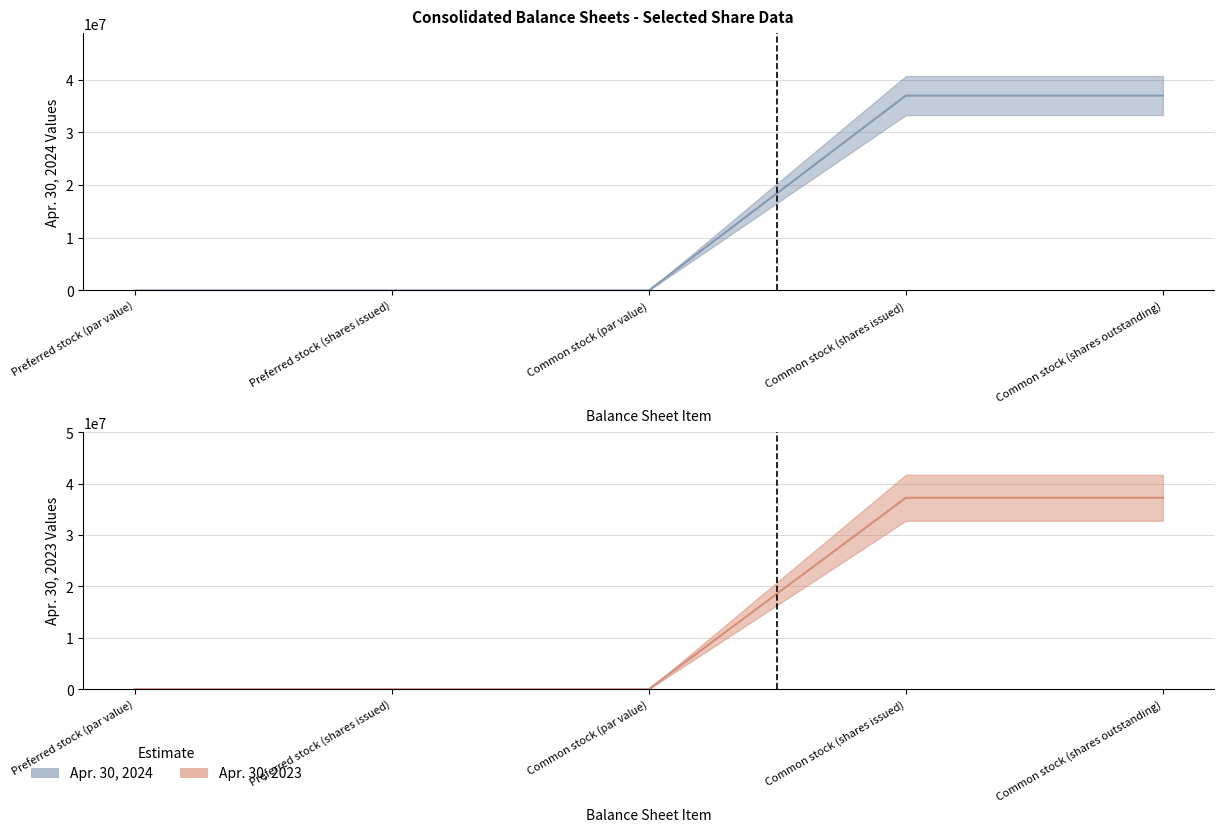

True or false: Apr. 30, 2023 and Apr. 30, 2024 cross at least once.

False